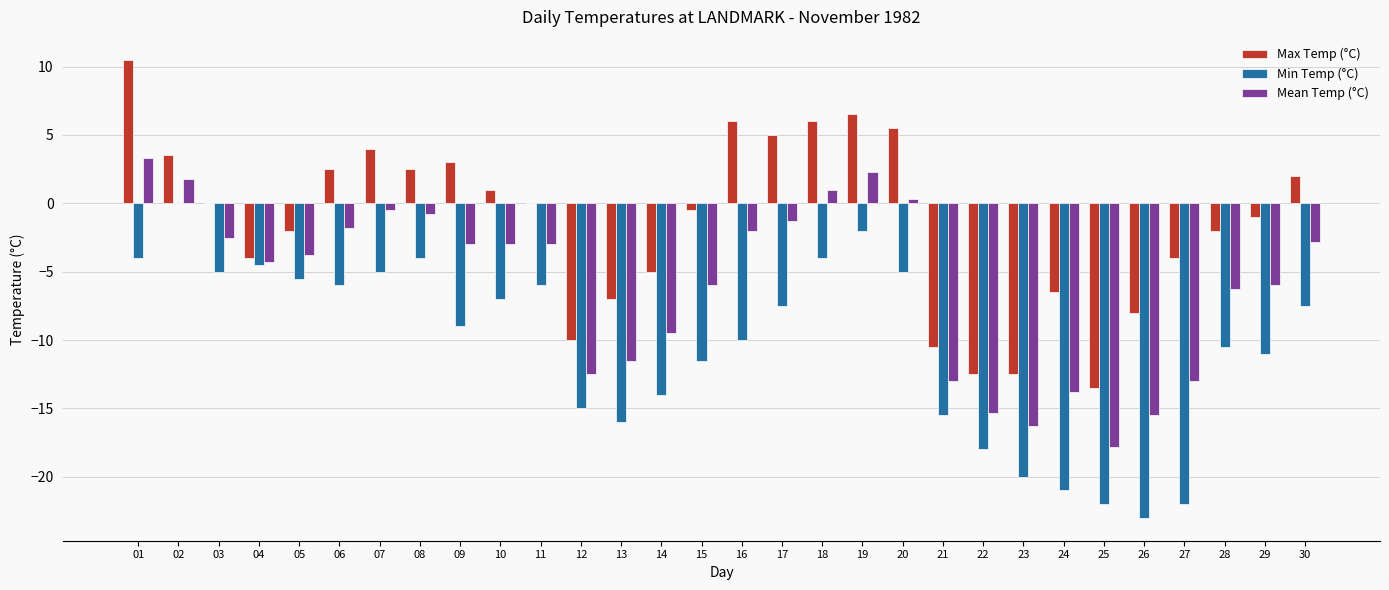

True or false: Min Temp (°C) has a value of -5.0 at 20.

True